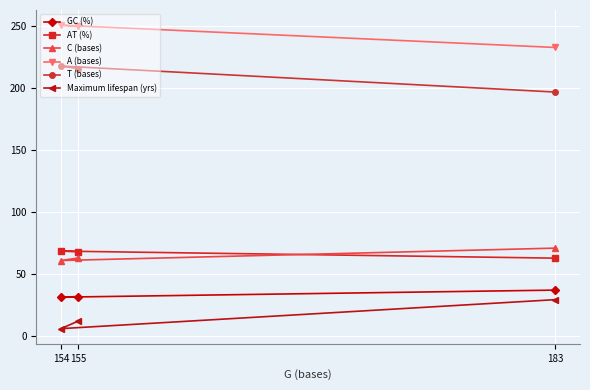

What is the minimum value for Maximum lifespan (yrs)?

6.0